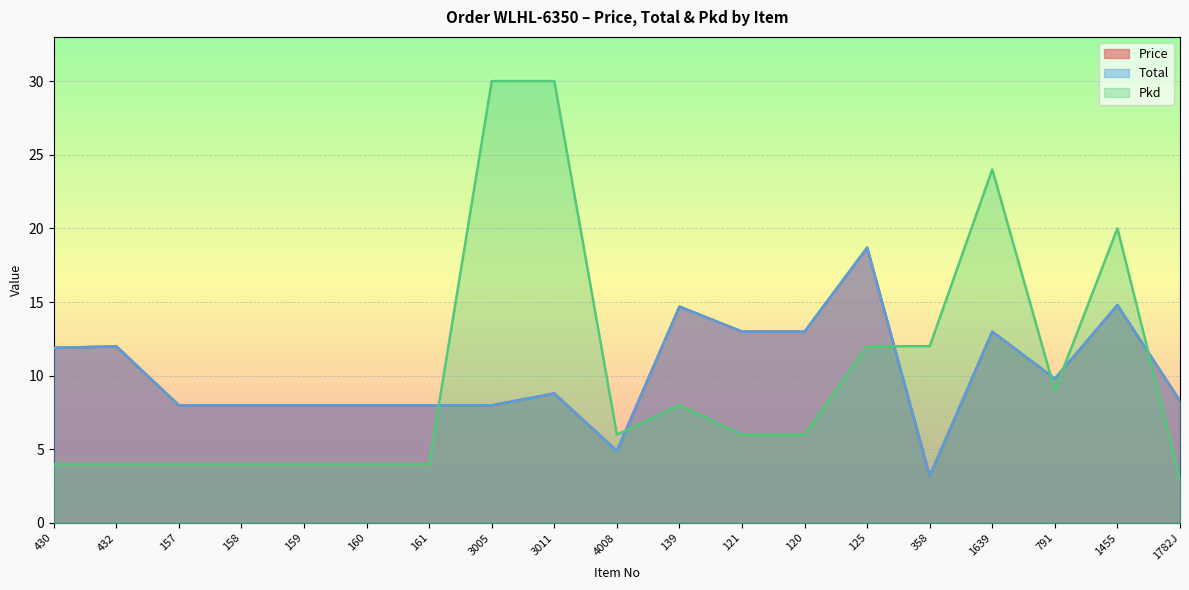

What is the label of the 9th point from the left?

3011